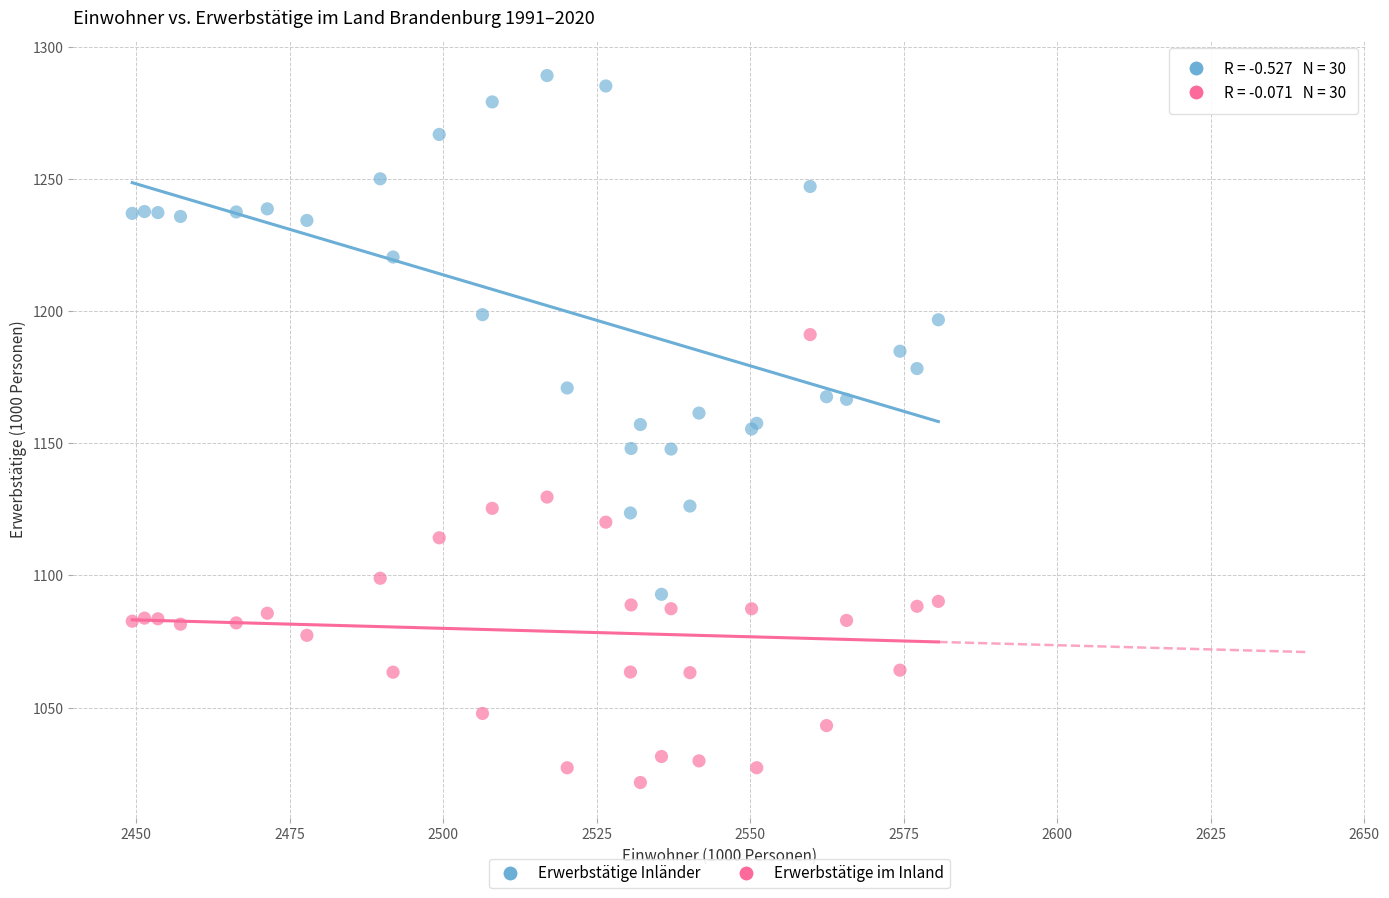

Which series reaches the minimum Y coordinate?

Erwerbstätige im Inland